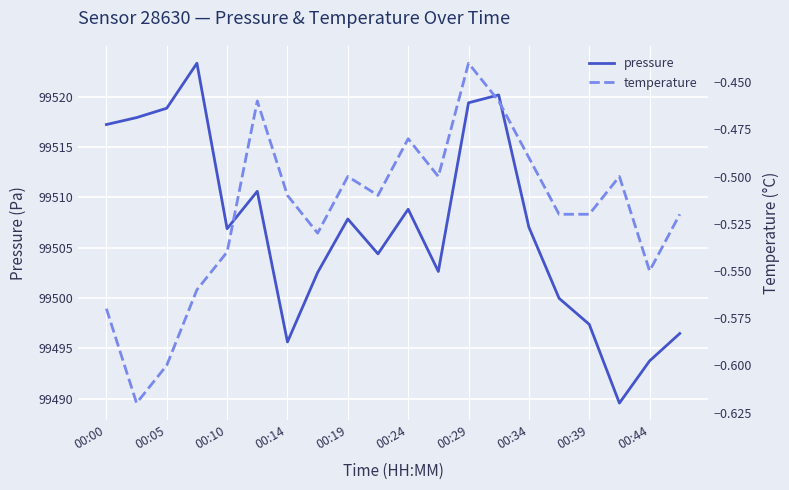

What is the lowest value of the pressure series?

99489.6